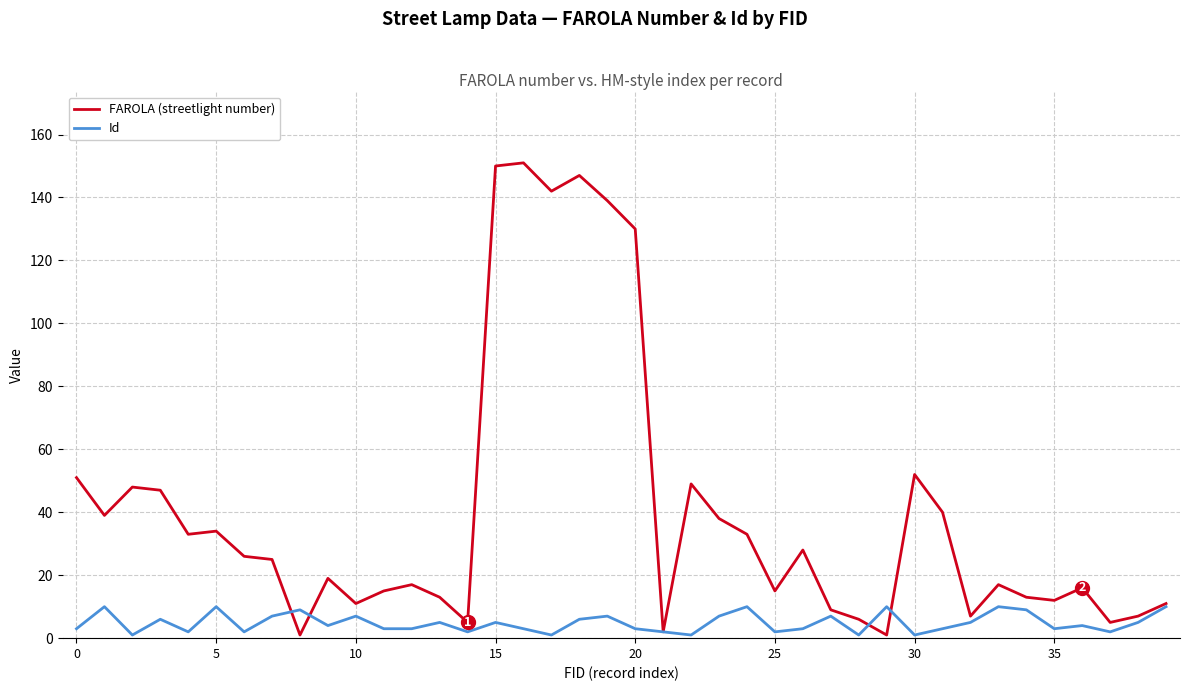

How many values in the FAROLA (streetlight number) series are below 25?

20